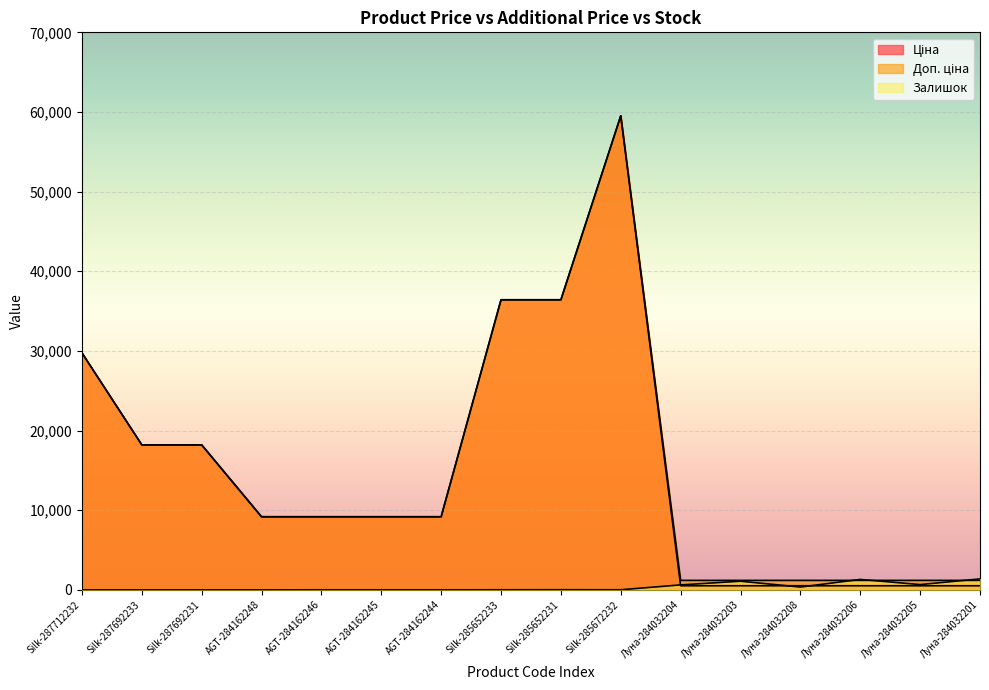

At how many categories does at least one series exceed 5394?

10